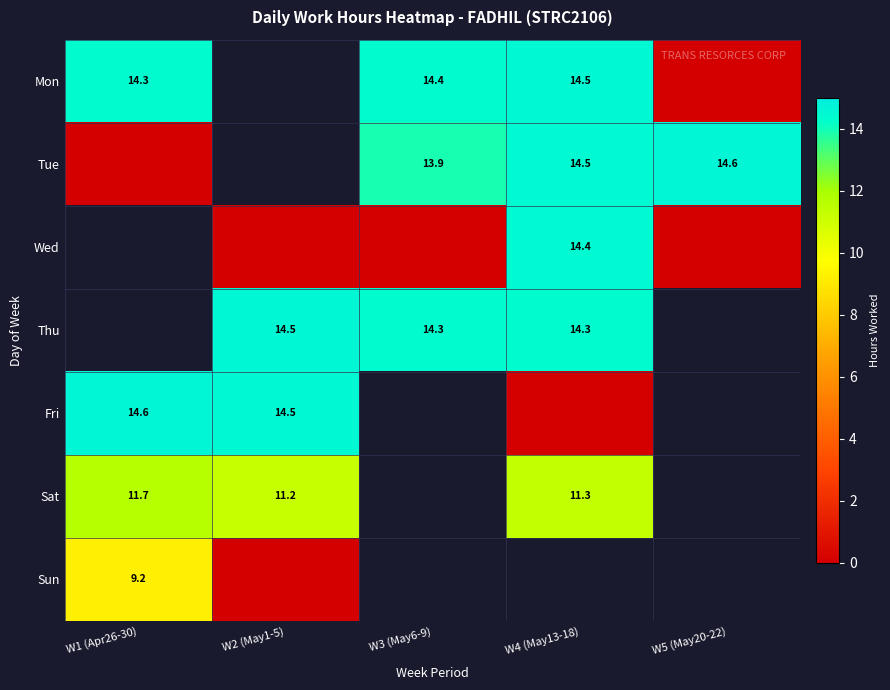

How many data points does each series have?

5